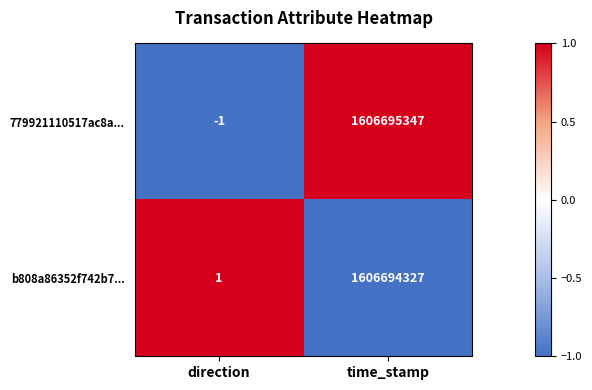

The value of 779921110517ac8a... at time_stamp is 1606695347. True or false?

True